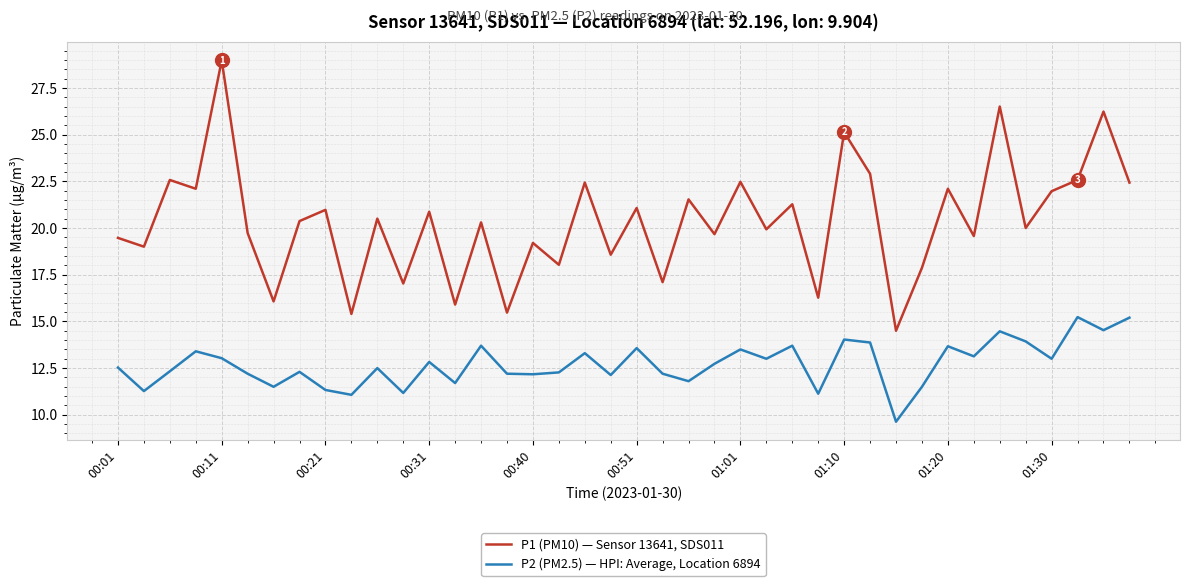

True or false: P2 (PM2.5) — HPI: Average, Location 6894 and P1 (PM10) — Sensor 13641, SDS011 intersect in this chart.

False